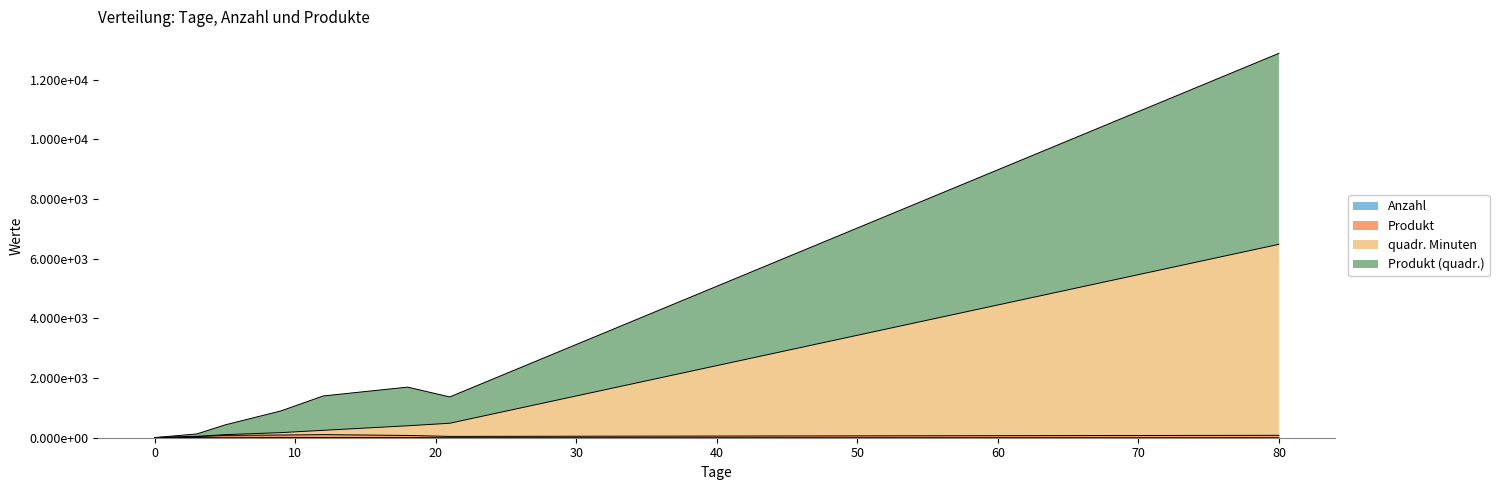

Which series has the largest range (max minus min)?

Produkt (quadr.)